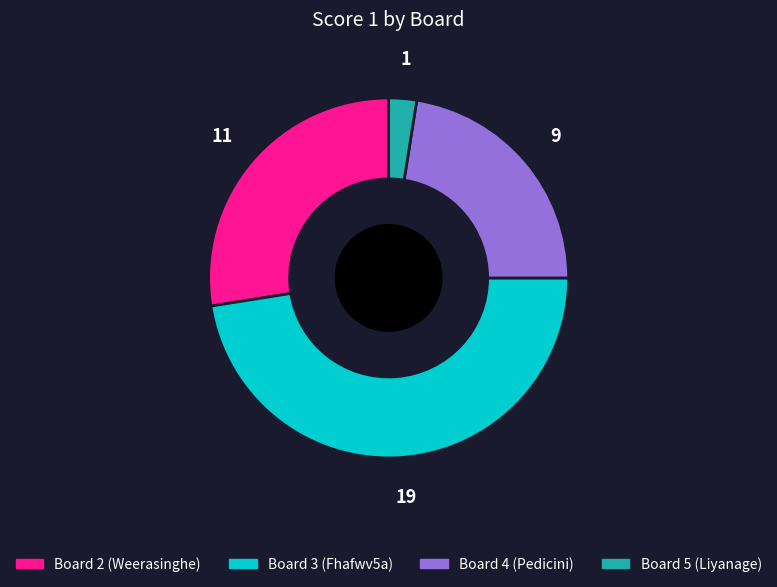

Does any single category account for the majority?

No